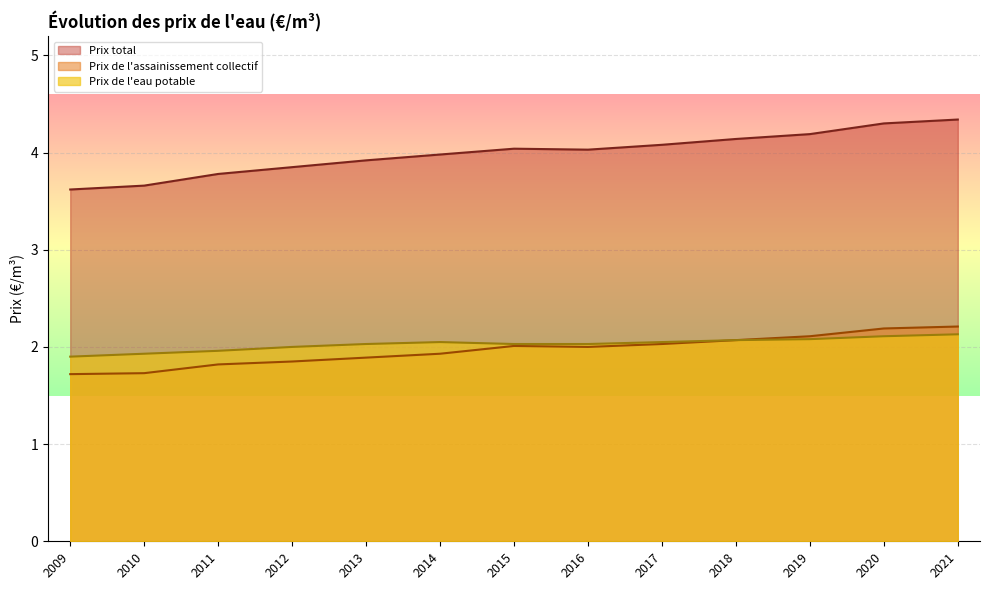

Which series changed the most between 2017 and 2019?

Prix total